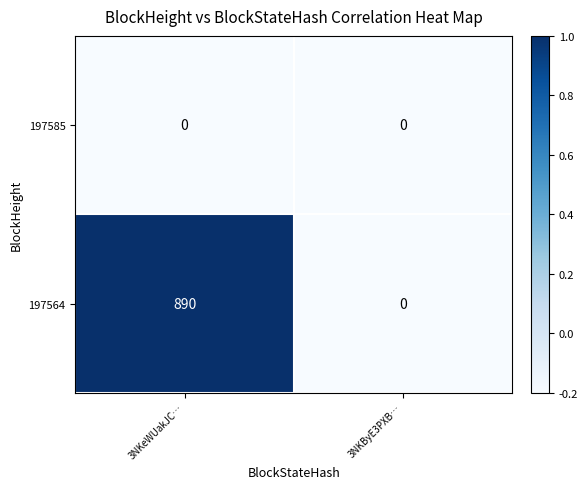

What is the total value across all series at 3NKByE3PXB…?

0